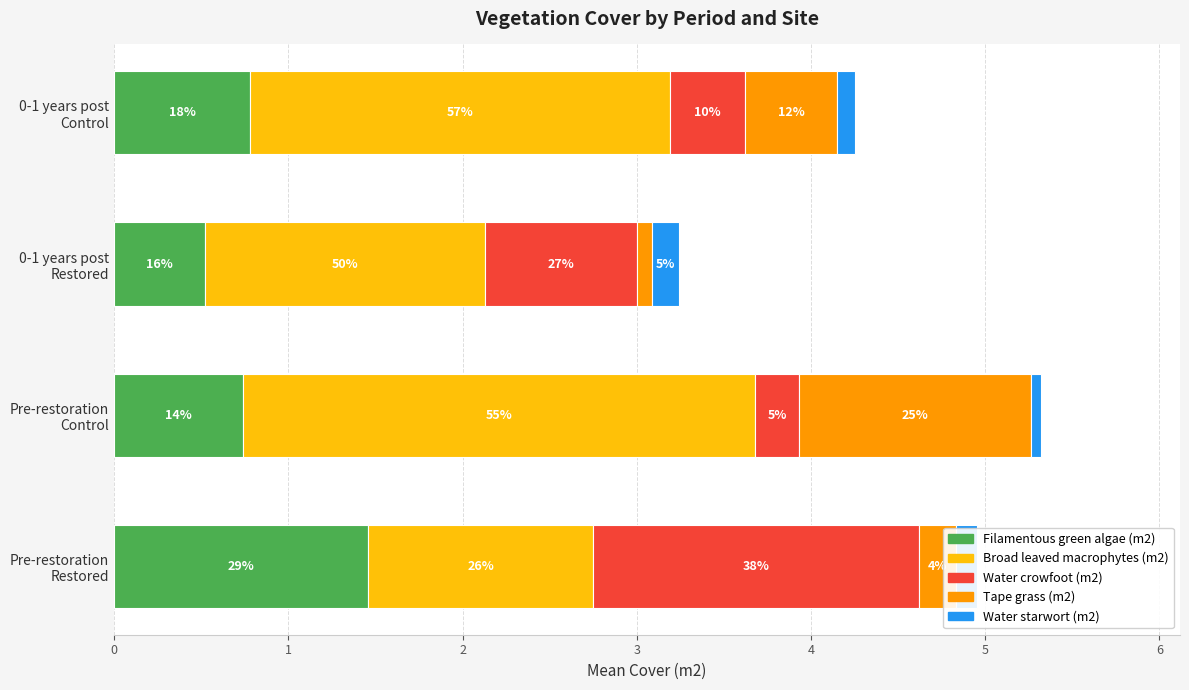

Rank the series by their maximum value, from lowest to highest.

Water starwort (m2), Tape grass (m2), Filamentous green algae (m2), Water crowfoot (m2), Broad leaved macrophytes (m2)